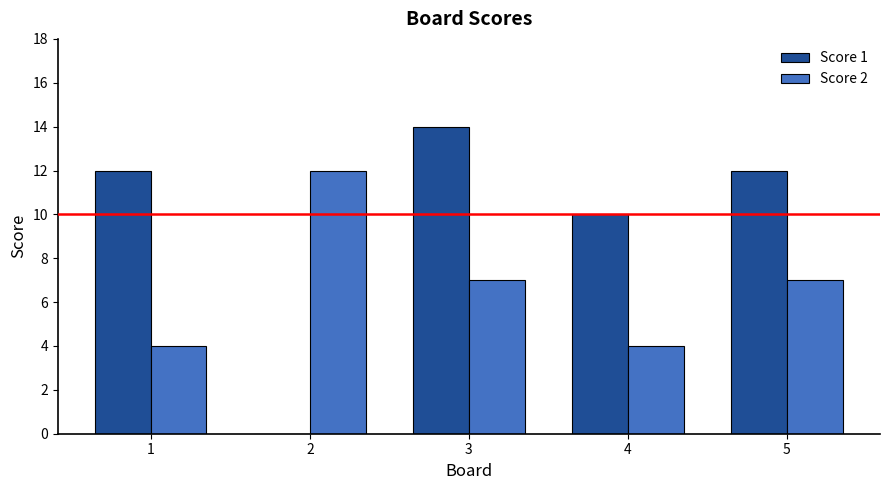

Count the number of data series in this chart.

2